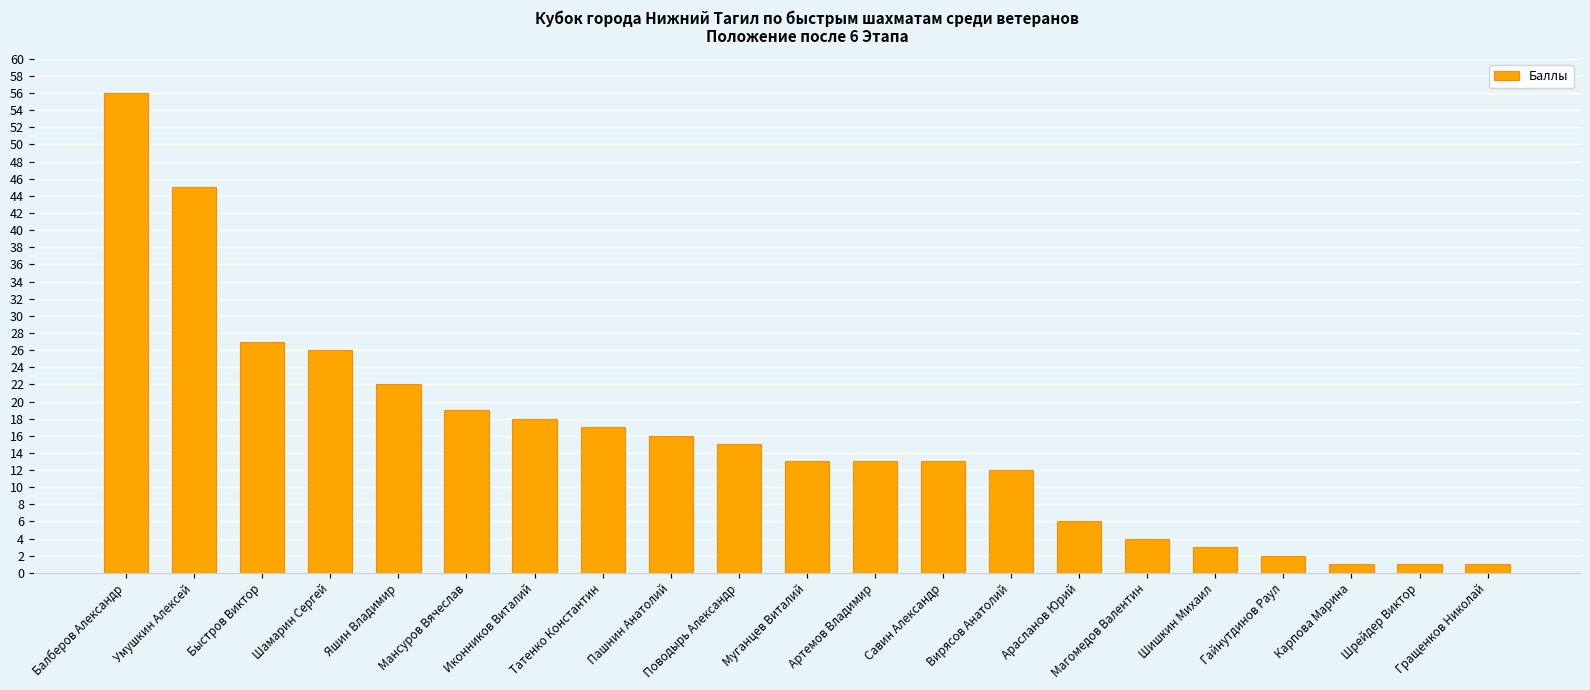

What is the maximum value shown in the chart?

56